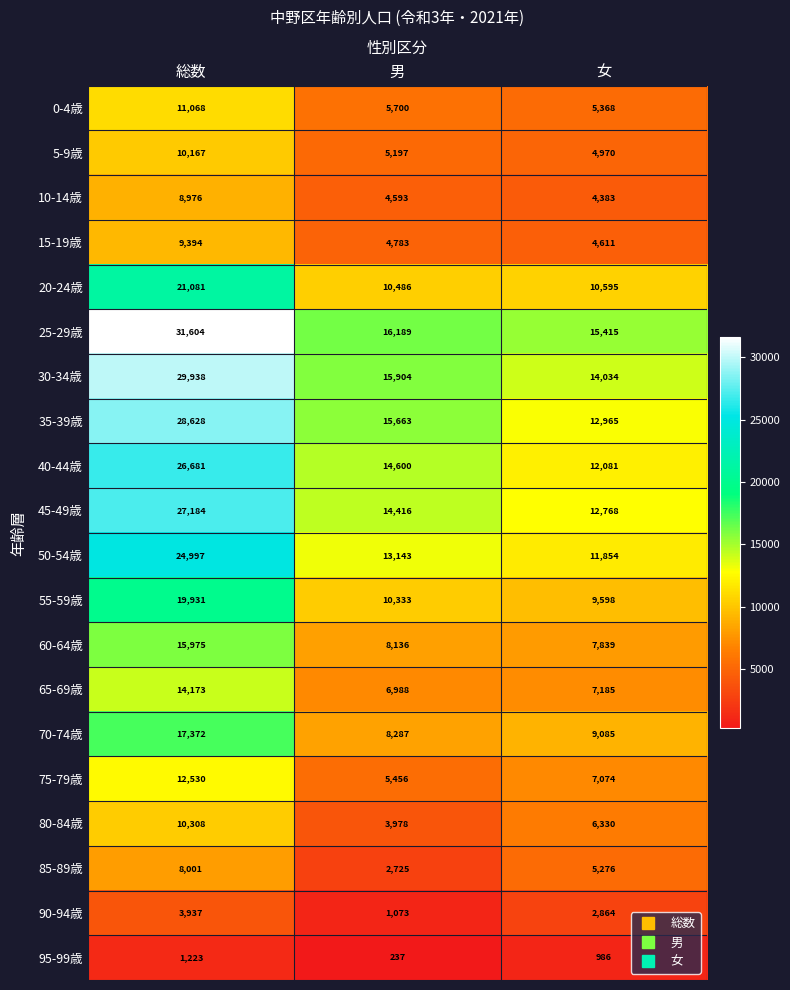

Rank the series at 女 from highest to lowest value.

25-29歳, 30-34歳, 35-39歳, 45-49歳, 40-44歳, 50-54歳, 20-24歳, 55-59歳, 70-74歳, 60-64歳, 65-69歳, 75-79歳, 80-84歳, 0-4歳, 85-89歳, 5-9歳, 15-19歳, 10-14歳, 90-94歳, 95-99歳